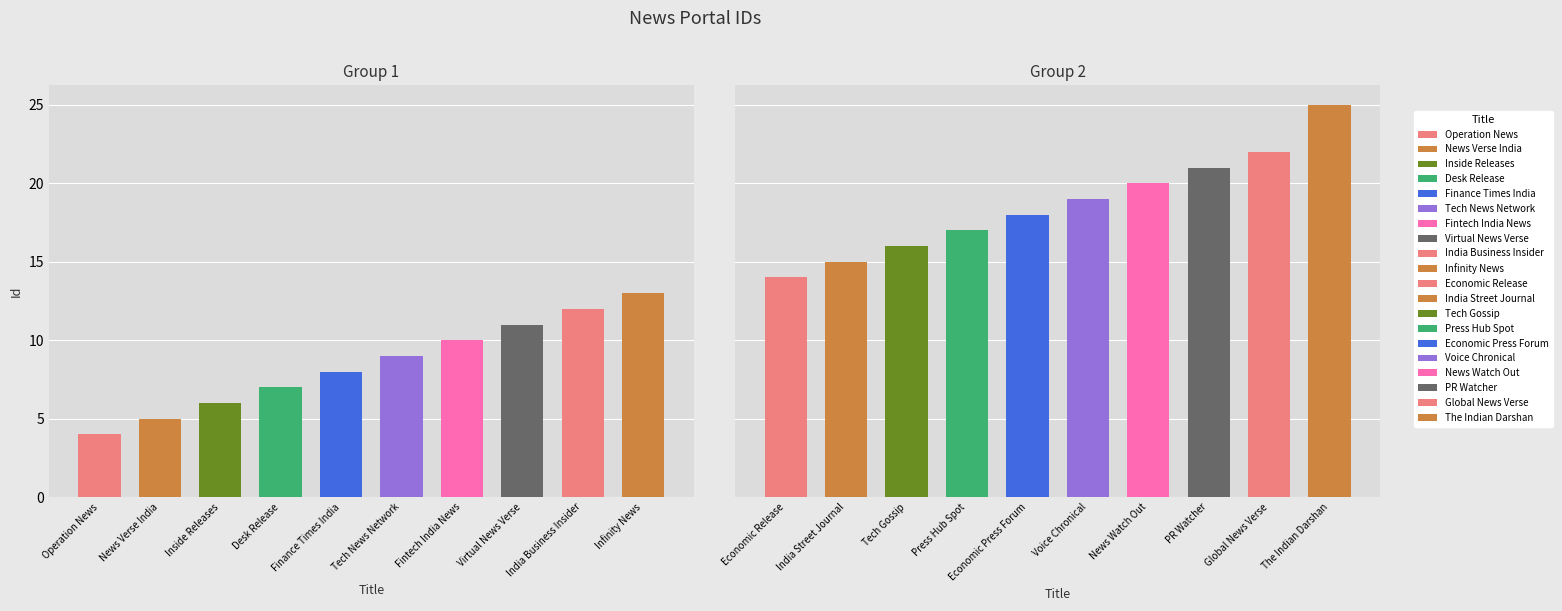

What is the label of the 14th bar from the right?

Fintech India News